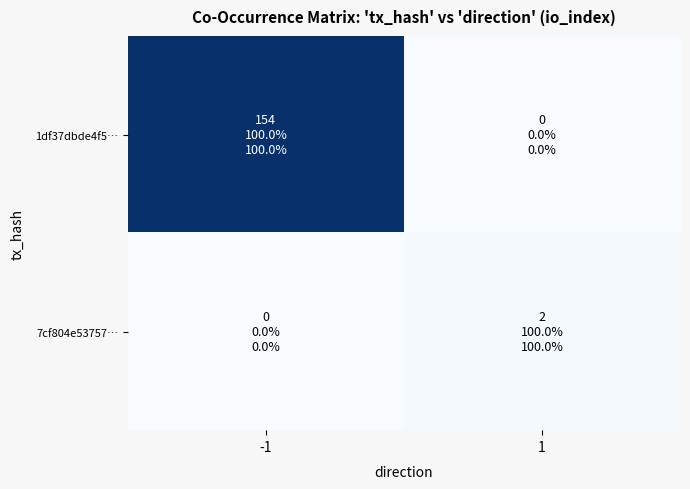

Rank the series by their maximum value, from lowest to highest.

7cf804e53757…, 1df37dbde4f5…